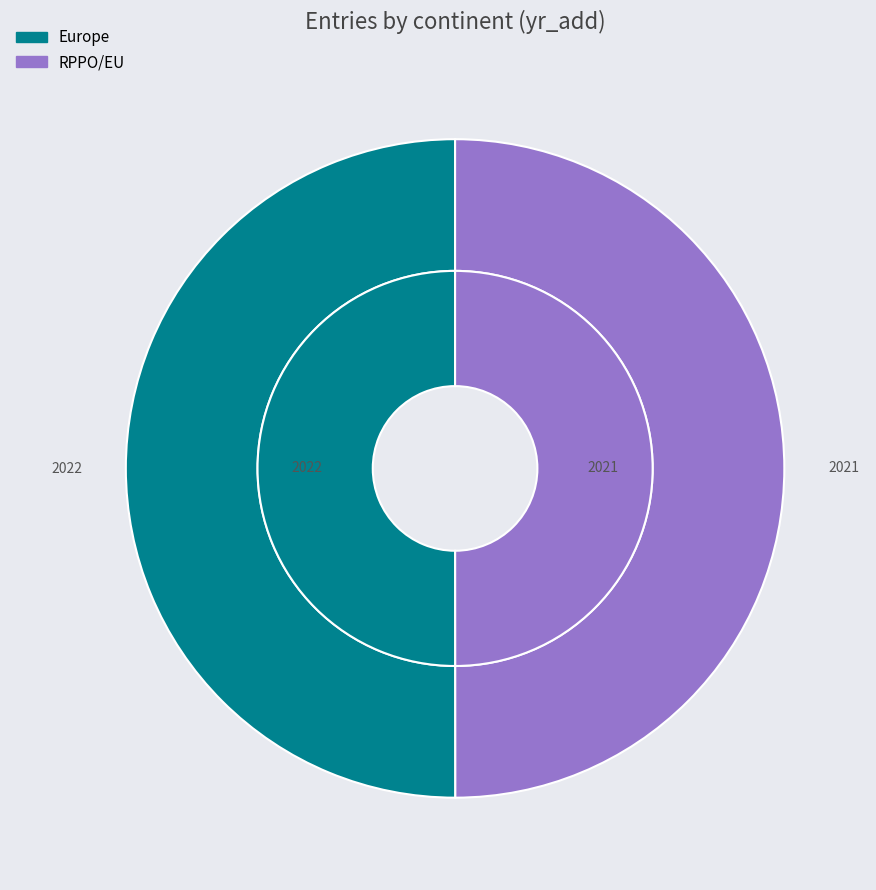

To the nearest percent, what is the average slice percentage?

50%